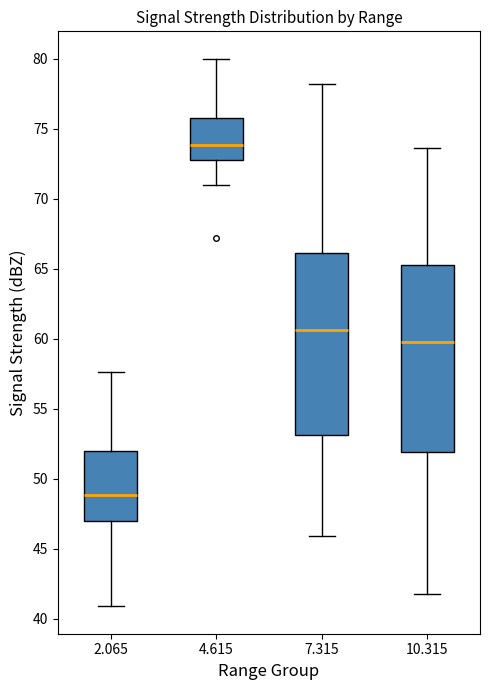

Where does the lower whisker of the box at x = 2.065 end on the y-axis? The values are not printed on the chart, so give them approximately, as read against the axis.

41.0